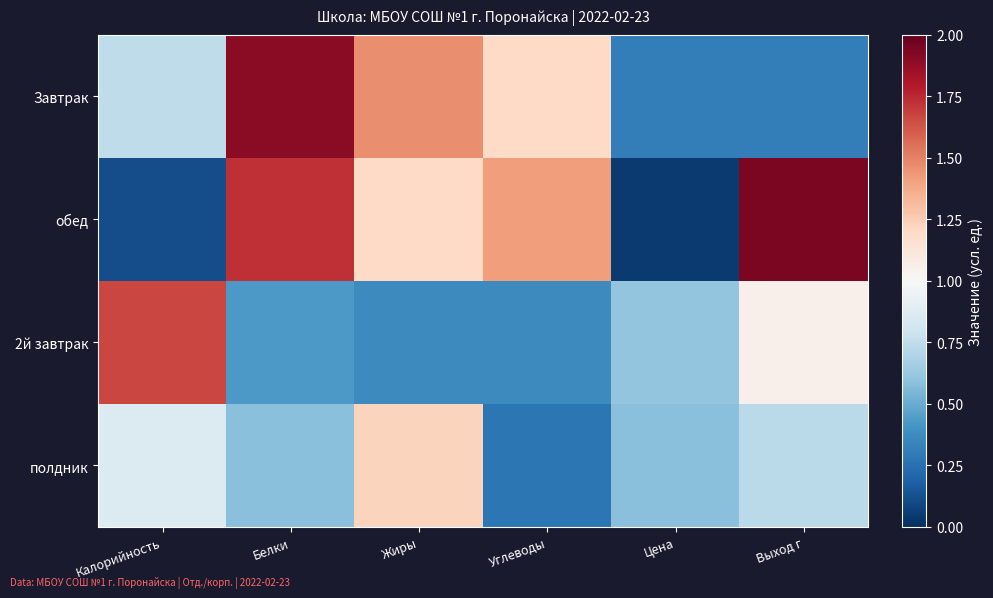

At which category is the sum across all series the highest?

Белки